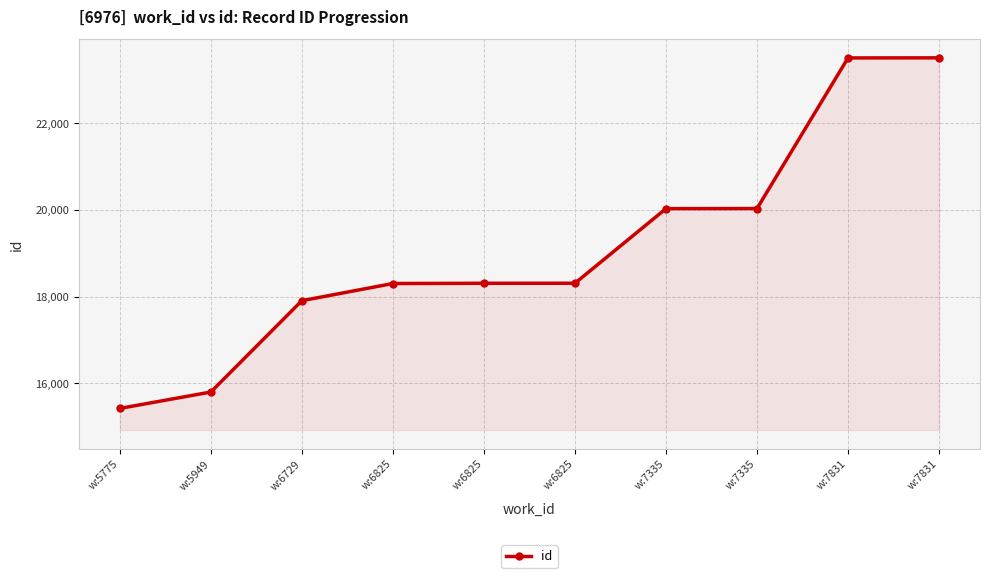

What is the value of the 8th point from the left?

20031